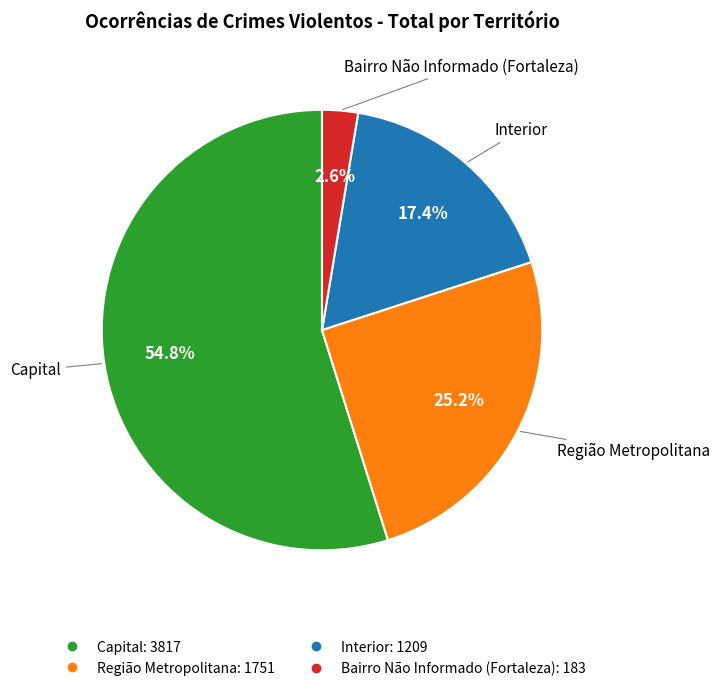

Is it true that Bairro Não Informado (Fortaleza) is 3% of the pie?

True